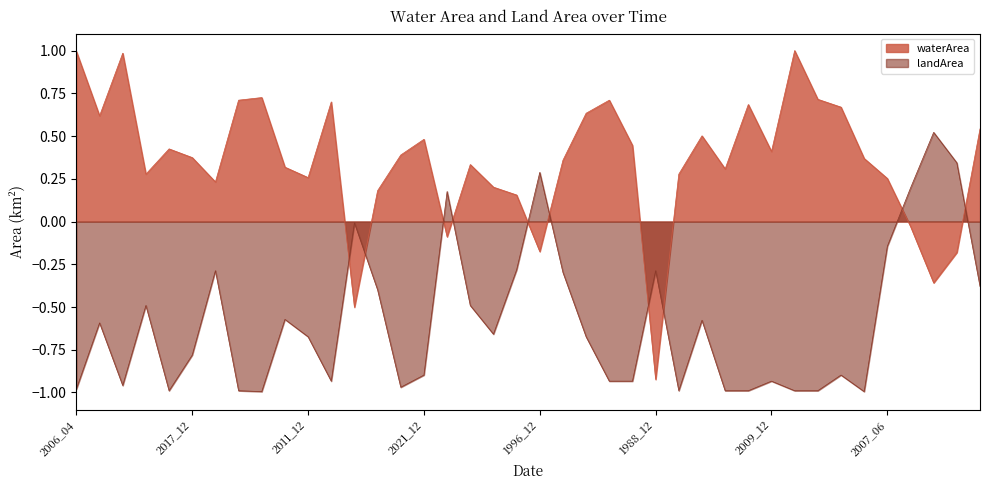

True or false: landArea has a value of -0.8 at 2017_12.

True